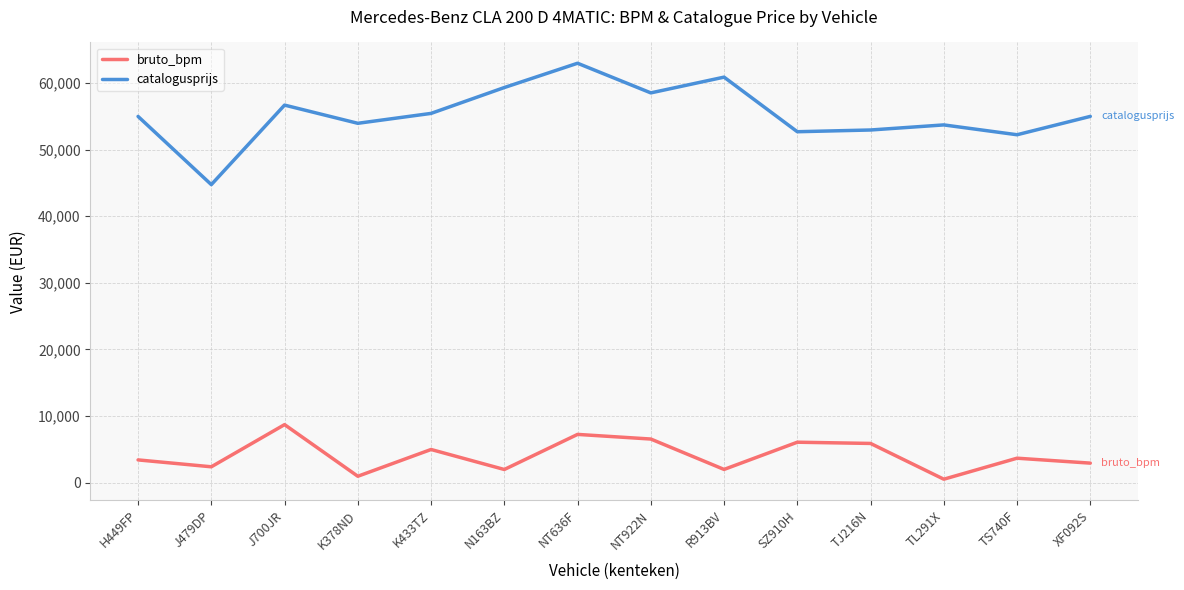

What is the minimum value for catalogusprijs?

44746